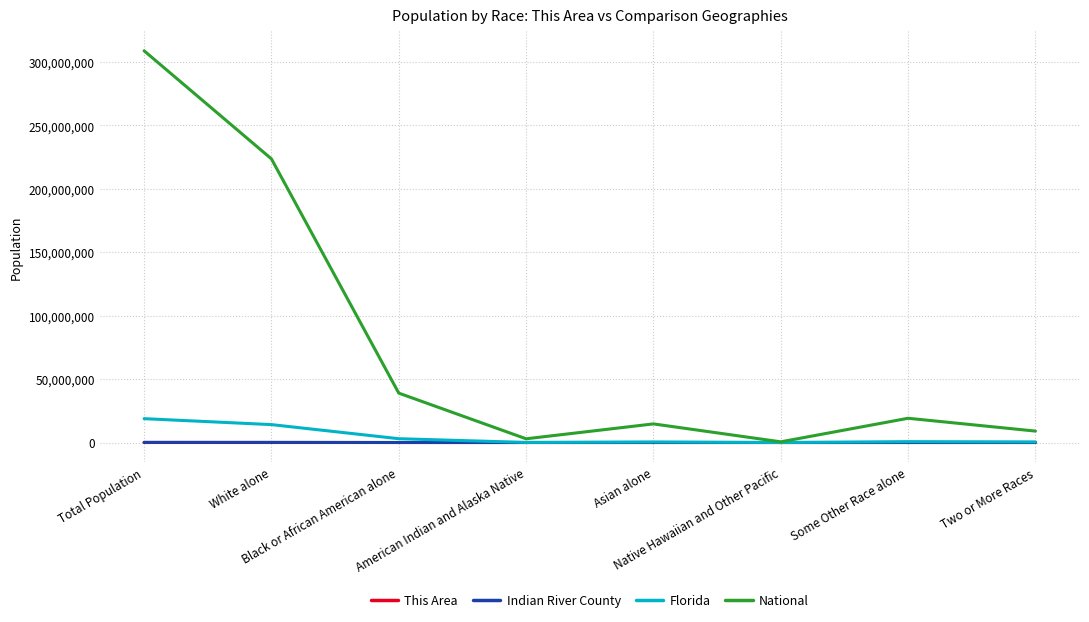

What is the total value across all series at Native Hawaiian and Other Pacific?

552352